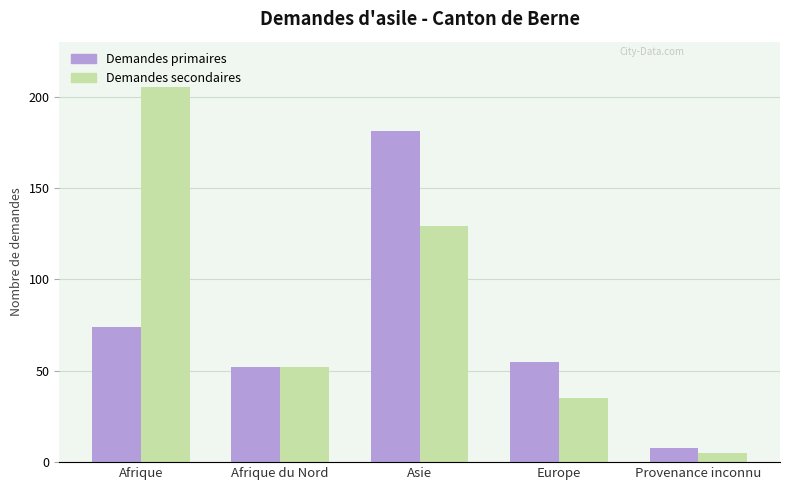

At how many categories does at least one series exceed 168?

2